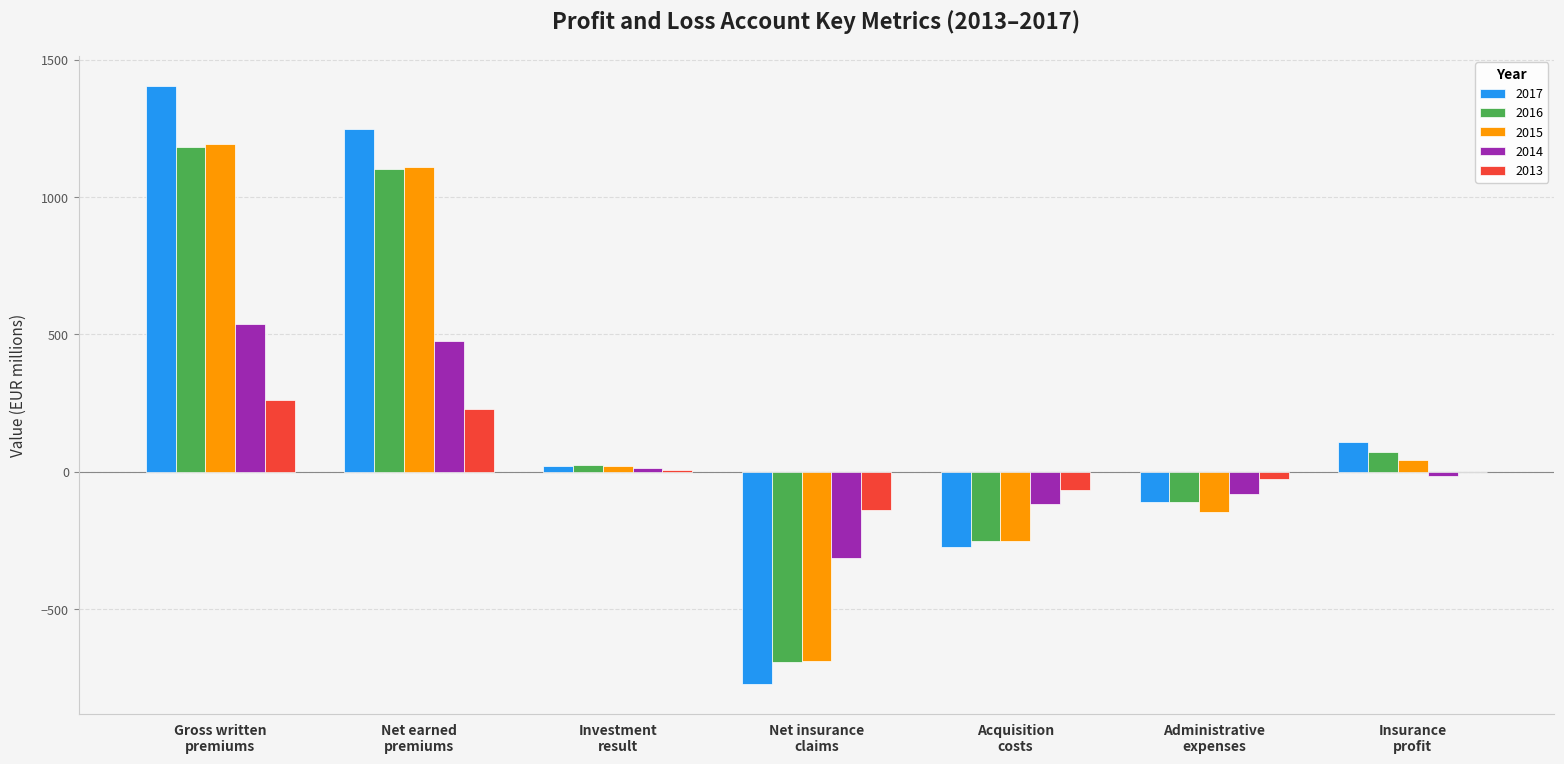

What is the sum of all 2013 values?

264.2